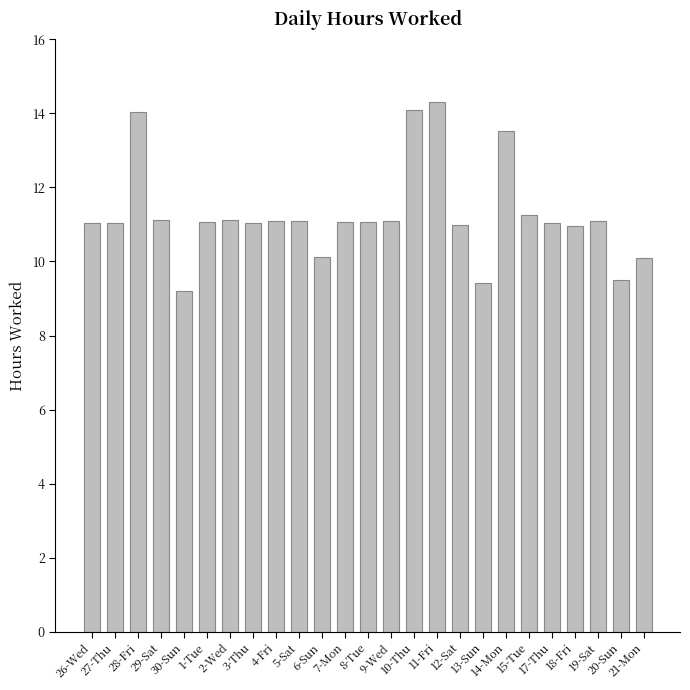

What is the sum of all values?

281.4